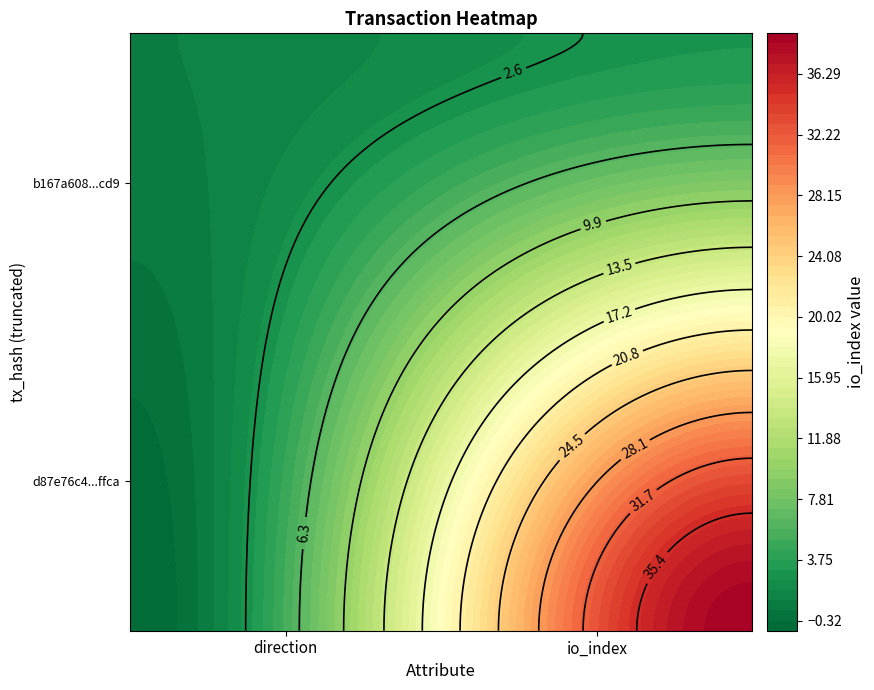

What is the approximate value of b167a6089580556603d9d7f2cdf60609ec19cd9 at 0?

1